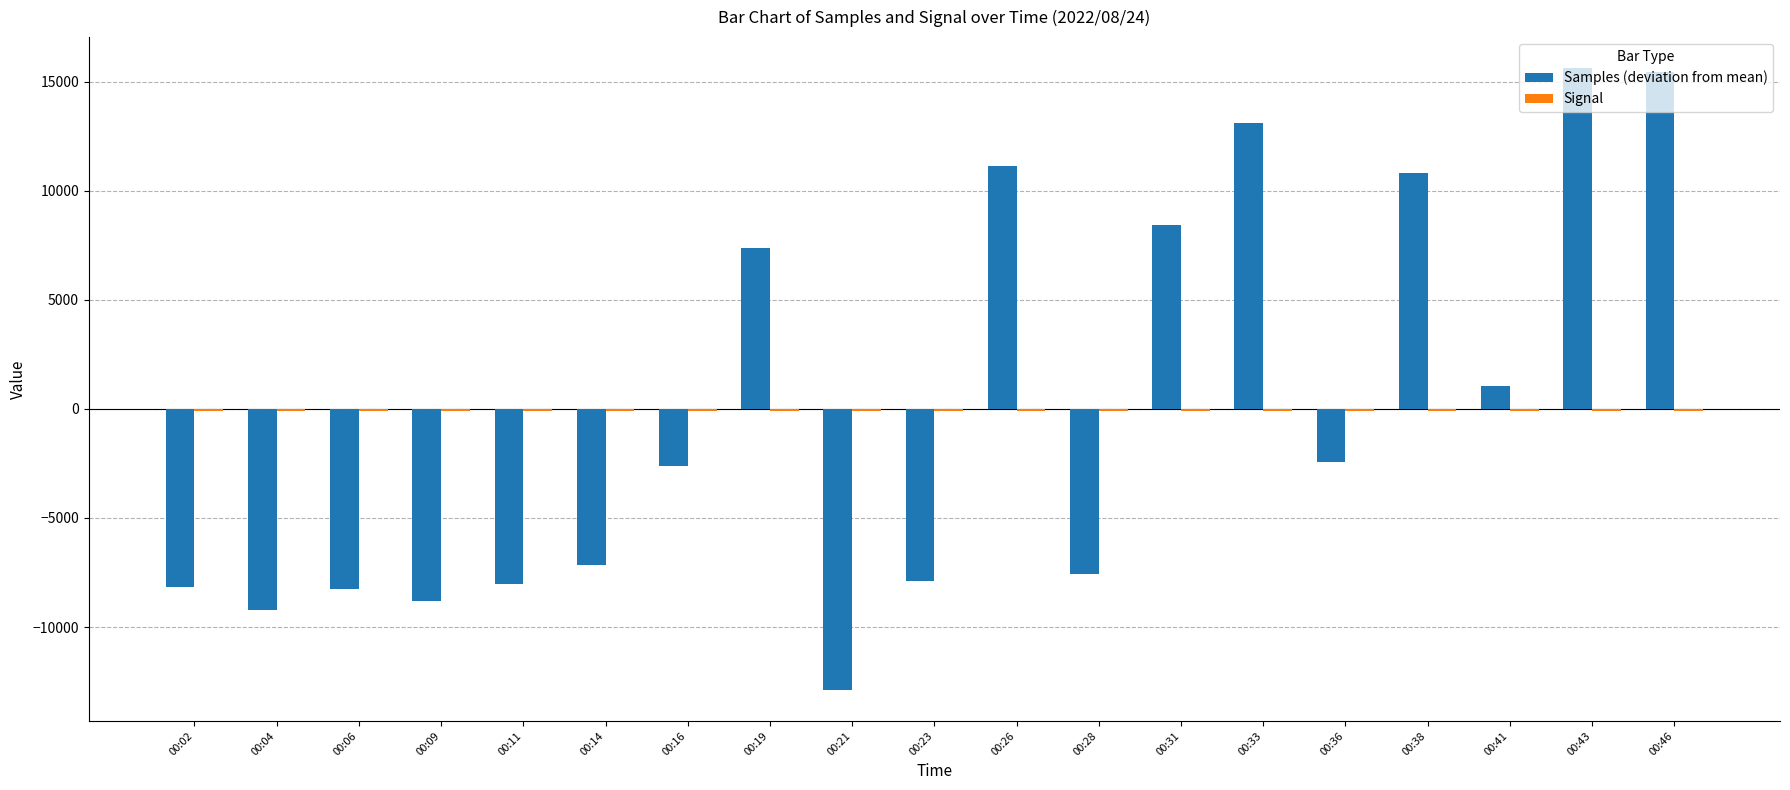

What is the maximum value shown in the chart?

15618.6